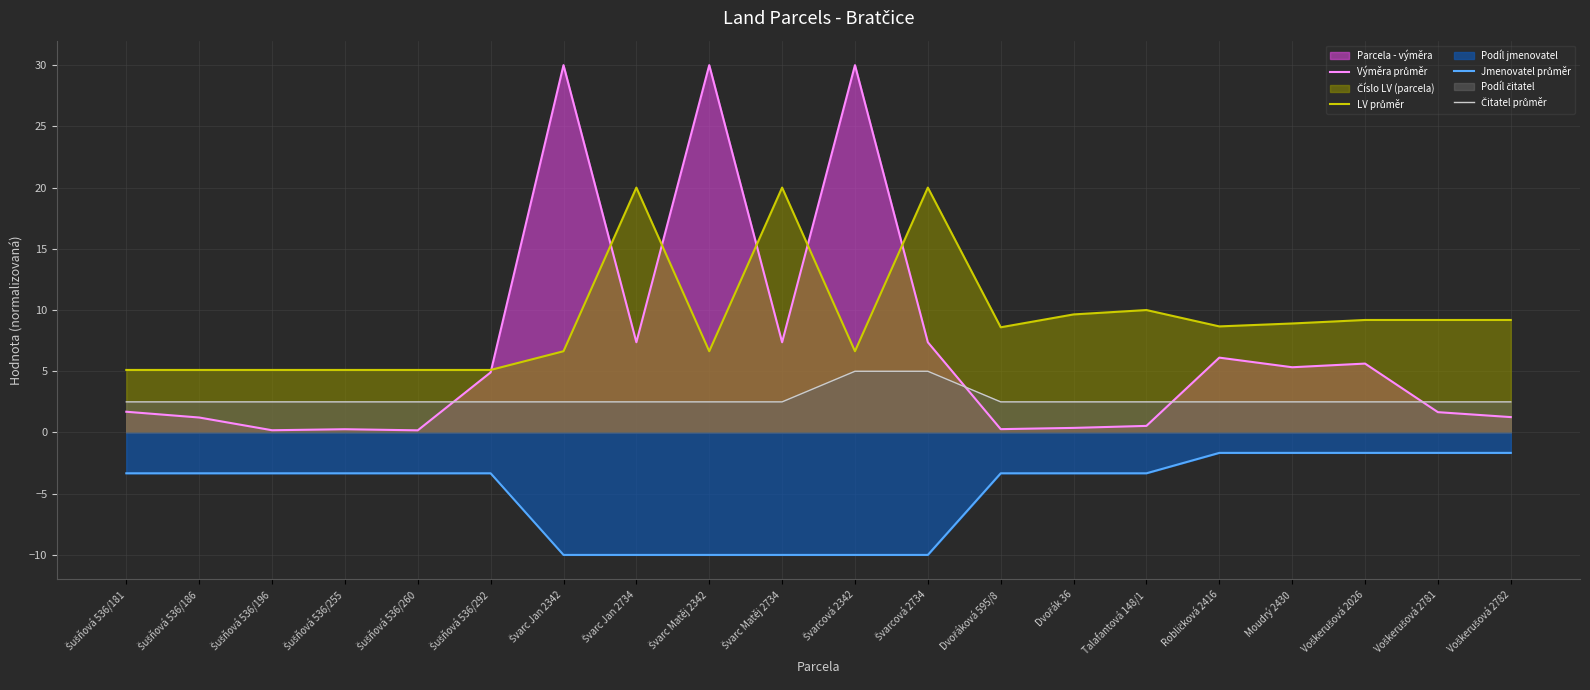

True or false: Výměra průměr and Jmenovatel průměr cross at least once.

False